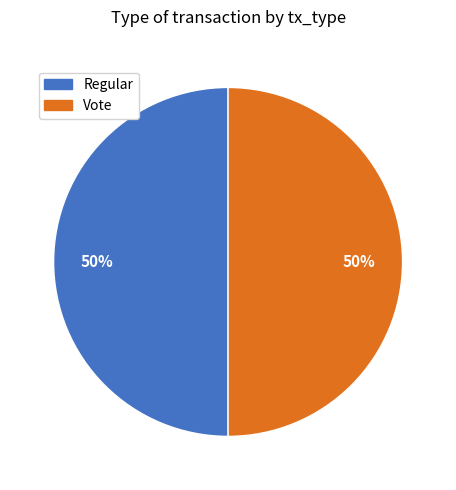

Is the sum of Vote and Regular greater than half?

Yes